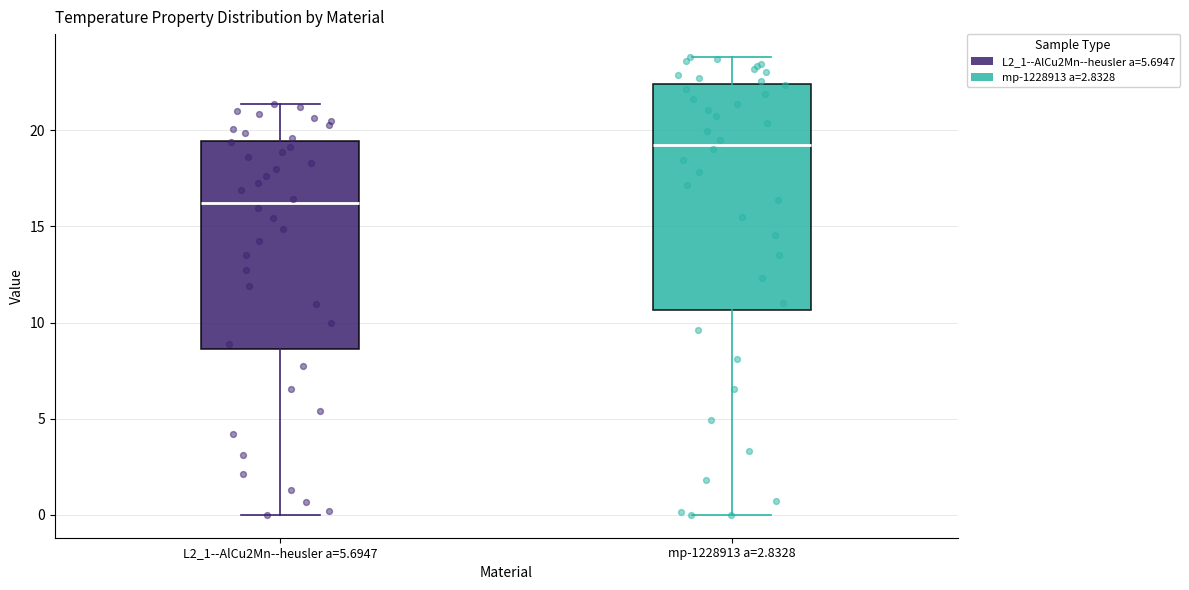

Which box's median line is the highest?

mp-1228913 a=2.8328